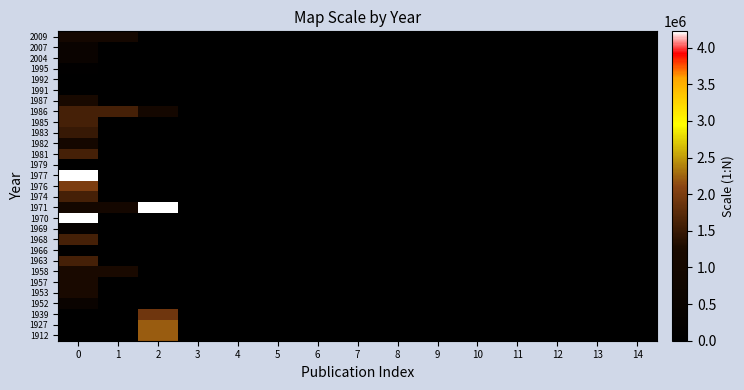

Reading left to right, list all the values displayed in this chart.

1912: 0=0	1=0	2=2217600	3=0	4=0	5=0	6=0	7=0	8=0	9=0	10=0	11=0	12=0	13=0	14=0
1927: 0=0	1=0	2=2217600	3=0	4=0	5=0	6=0	7=0	8=0	9=0	10=0	11=0	12=0	13=0	14=0
1939: 0=0	1=0	2=1900800	3=0	4=0	5=0	6=0	7=0	8=0	9=0	10=0	11=0	12=0	13=0	14=0
1952: 0=506880	1=0	2=0	3=0	4=0	5=0	6=0	7=0	8=0	9=0	10=0	11=0	12=0	13=0	14=0
1953: 0=1267200	1=0	2=0	3=0	4=0	5=0	6=0	7=0	8=0	9=0	10=0	11=0	12=0	13=0	14=0
1957: 0=1267200	1=0	2=0	3=0	4=0	5=0	6=0	7=0	8=0	9=0	10=0	11=0	12=0	13=0	14=0
1958: 0=1267200	1=1267200	2=0	3=0	4=0	5=0	6=0	7=0	8=0	9=0	10=0	11=0	12=0	13=0	14=0
1963: 0=1584000	1=0	2=0	3=0	4=0	5=0	6=0	7=0	8=0	9=0	10=0	11=0	12=0	13=0	14=0
1966: 0=0	1=0	2=0	3=0	4=0	5=0	6=0	7=0	8=0	9=0	10=0	11=0	12=0	13=0	14=0
1968: 0=1584000	1=0	2=0	3=0	4=0	5=0	6=0	7=0	8=0	9=0	10=0	11=0	12=0	13=0	14=0
1969: 0=253440	1=0	2=0	3=0	4=0	5=0	6=0	7=0	8=0	9=0	10=0	11=0	12=0	13=0	14=0
1970: 0=4224000	1=0	2=0	3=0	4=0	5=0	6=0	7=0	8=0	9=0	10=0	11=0	12=0	13=0	14=0
1971: 0=1013760	1=1013760	2=4224000	3=0	4=0	5=0	6=0	7=0	8=0	9=0	10=0	11=0	12=0	13=0	14=0
1974: 0=1584000	1=0	2=0	3=0	4=0	5=0	6=0	7=0	8=0	9=0	10=0	11=0	12=0	13=0	14=0
1976: 0=2000000	1=0	2=0	3=0	4=0	5=0	6=0	7=0	8=0	9=0	10=0	11=0	12=0	13=0	14=0
1977: 0=4224000	1=0	2=0	3=0	4=0	5=0	6=0	7=0	8=0	9=0	10=0	11=0	12=0	13=0	14=0
1979: 0=0	1=0	2=0	3=0	4=0	5=0	6=0	7=0	8=0	9=0	10=0	11=0	12=0	13=0	14=0
1981: 0=1600000	1=0	2=0	3=0	4=0	5=0	6=0	7=0	8=0	9=0	10=0	11=0	12=0	13=0	14=0
1982: 0=1013760	1=0	2=0	3=0	4=0	5=0	6=0	7=0	8=0	9=0	10=0	11=0	12=0	13=0	14=0
1983: 0=1500000	1=0	2=0	3=0	4=0	5=0	6=0	7=0	8=0	9=0	10=0	11=0	12=0	13=0	14=0
1985: 0=1584000	1=0	2=0	3=0	4=0	5=0	6=0	7=0	8=0	9=0	10=0	11=0	12=0	13=0	14=0
1986: 0=1584000	1=1600000	2=1013760	3=0	4=0	5=0	6=0	7=0	8=0	9=0	10=0	11=0	12=0	13=0	14=0
1987: 0=1200000	1=0	2=0	3=0	4=0	5=0	6=0	7=0	8=0	9=0	10=0	11=0	12=0	13=0	14=0
1991: 0=0	1=0	2=0	3=0	4=0	5=0	6=0	7=0	8=0	9=0	10=0	11=0	12=0	13=0	14=0
1992: 0=0	1=0	2=0	3=0	4=0	5=0	6=0	7=0	8=0	9=0	10=0	11=0	12=0	13=0	14=0
1995: 0=50000	1=0	2=0	3=0	4=0	5=0	6=0	7=0	8=0	9=0	10=0	11=0	12=0	13=0	14=0
2004: 0=500000	1=0	2=0	3=0	4=0	5=0	6=0	7=0	8=0	9=0	10=0	11=0	12=0	13=0	14=0
2007: 0=500000	1=0	2=0	3=0	4=0	5=0	6=0	7=0	8=0	9=0	10=0	11=0	12=0	13=0	14=0
2009: 0=1000000	1=1000000	2=0	3=0	4=0	5=0	6=0	7=0	8=0	9=0	10=0	11=0	12=0	13=0	14=0